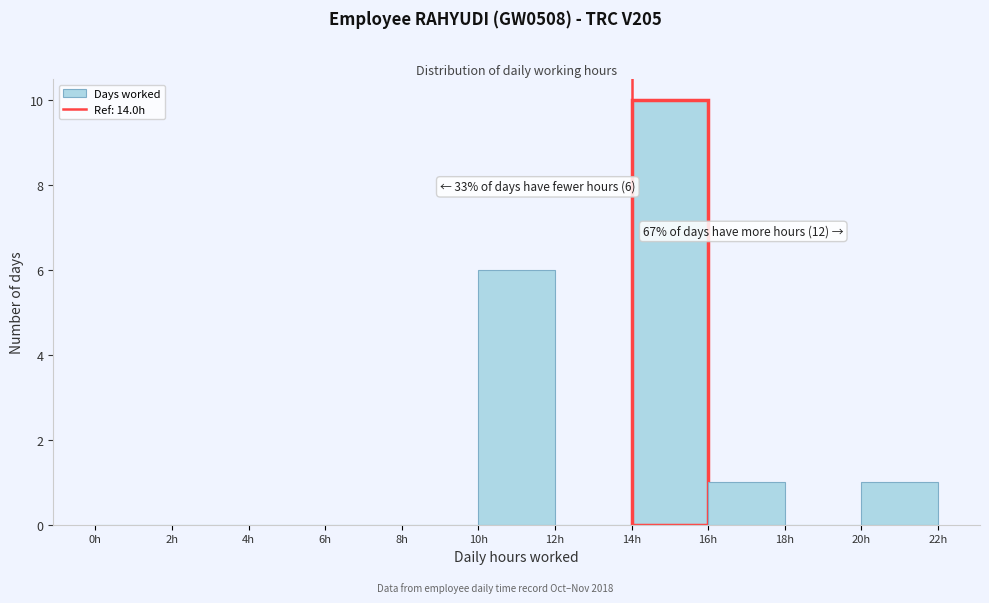

Over which range of the x-axis is the bar tallest?

14 to 16